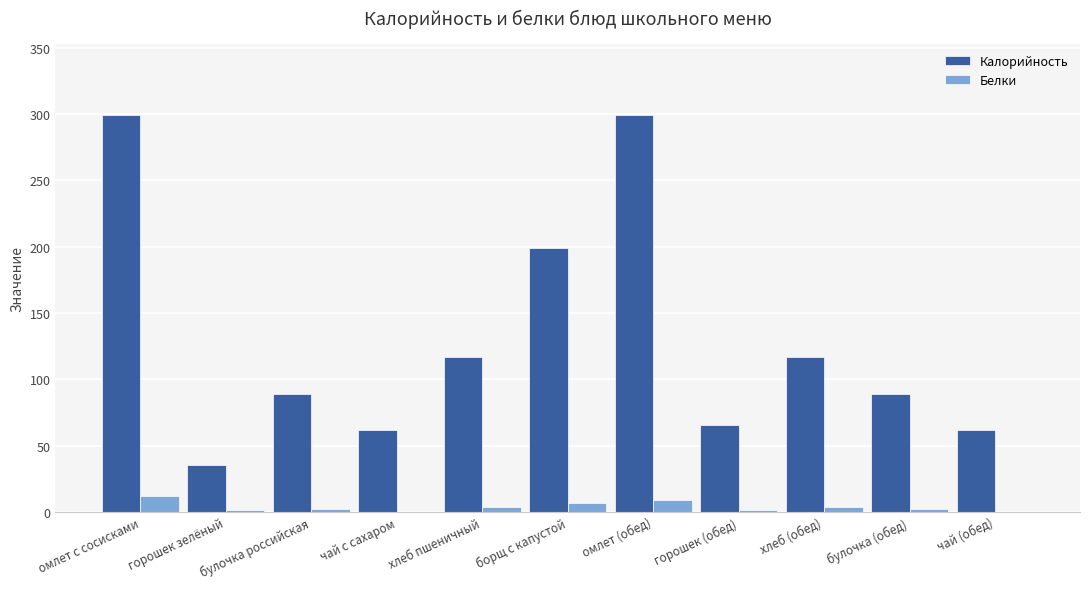

What is the sum of all Белки values?

43.7